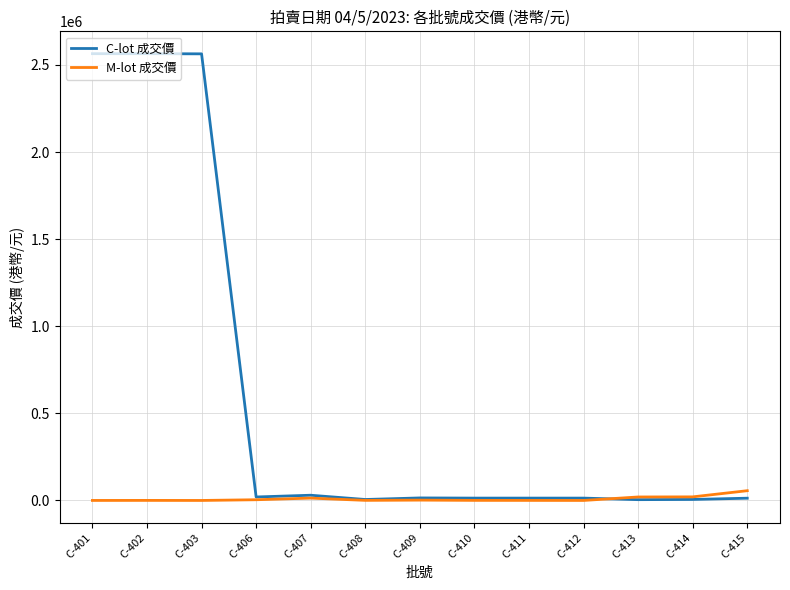

Does the chart have visible grid lines?

Yes